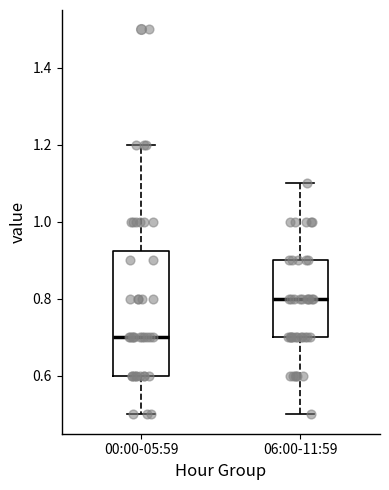

Which box has the lowest median line?

00:00-05:59